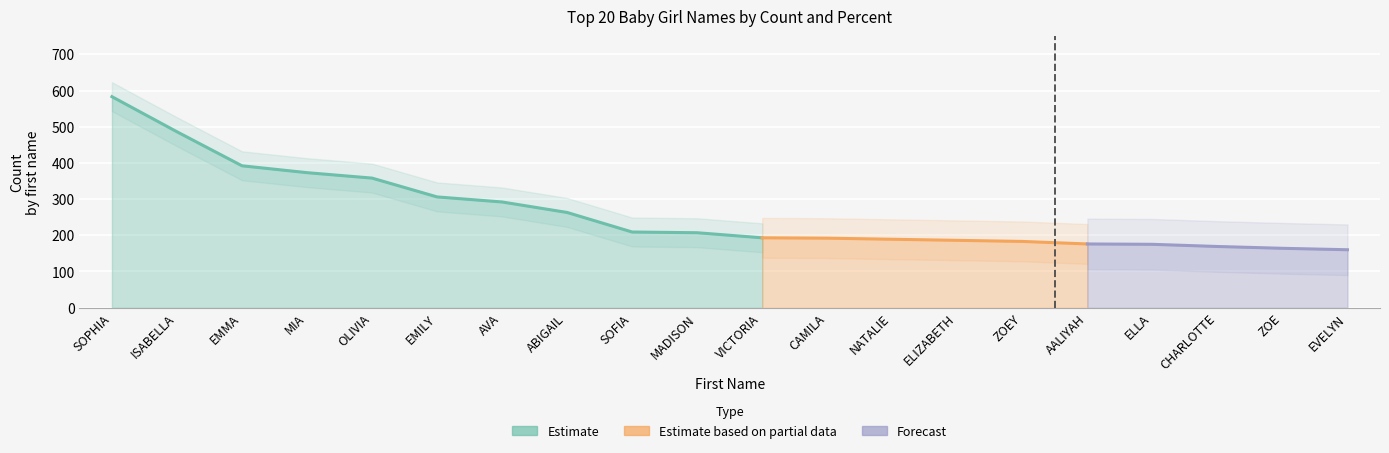

What is the value of the PERCENT point at the 6th from the left?

0.7